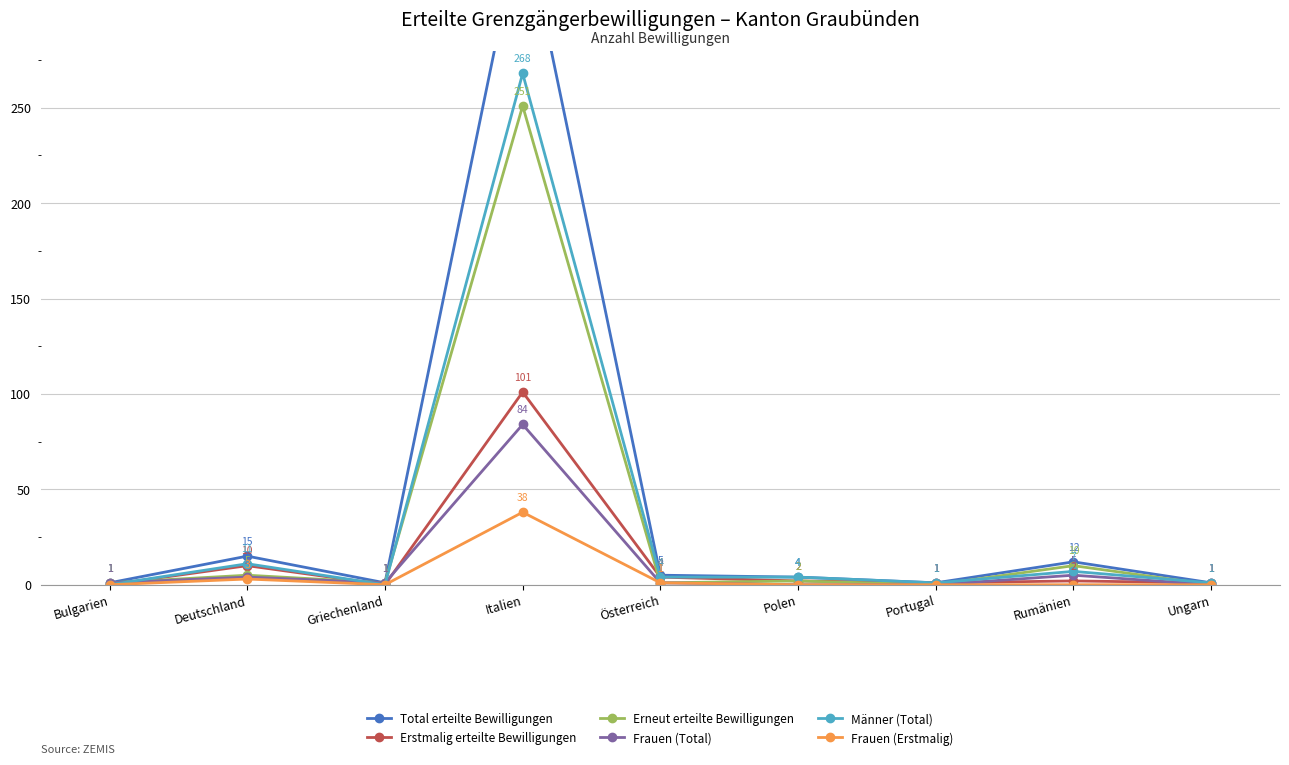

At which category is the sum across all series the highest?

Italien